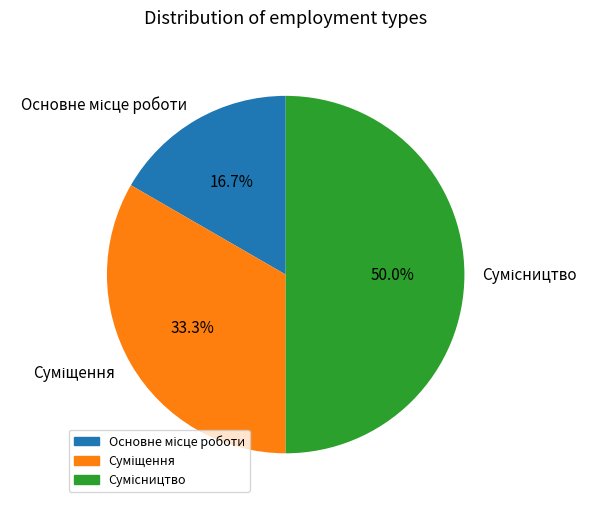

How many slices are in this pie chart?

3